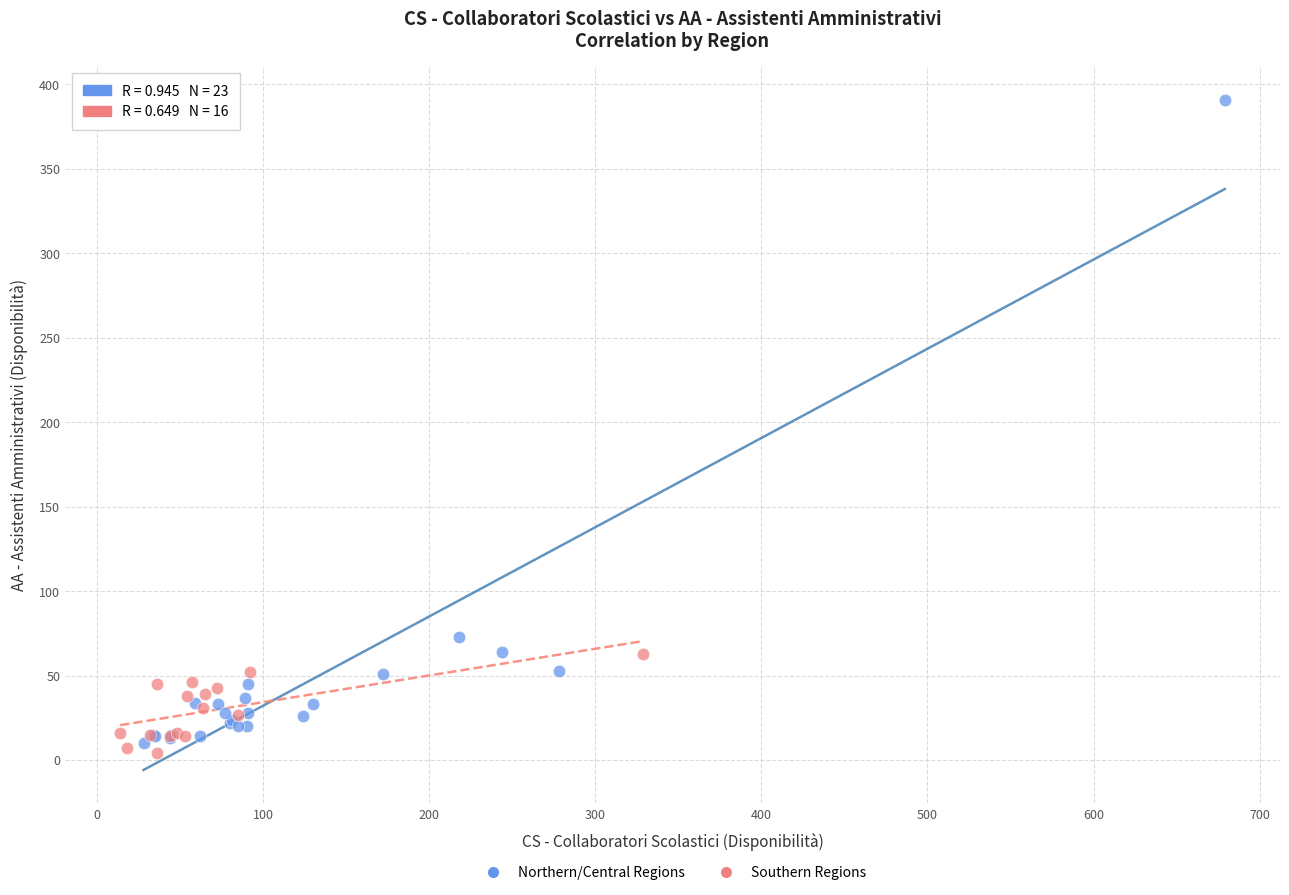

Which series has the widest spread of Y values?

Northern/Central Regions